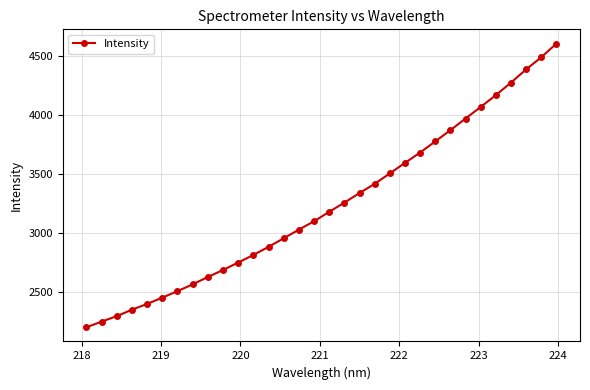

What is the smallest value displayed?

2199.4